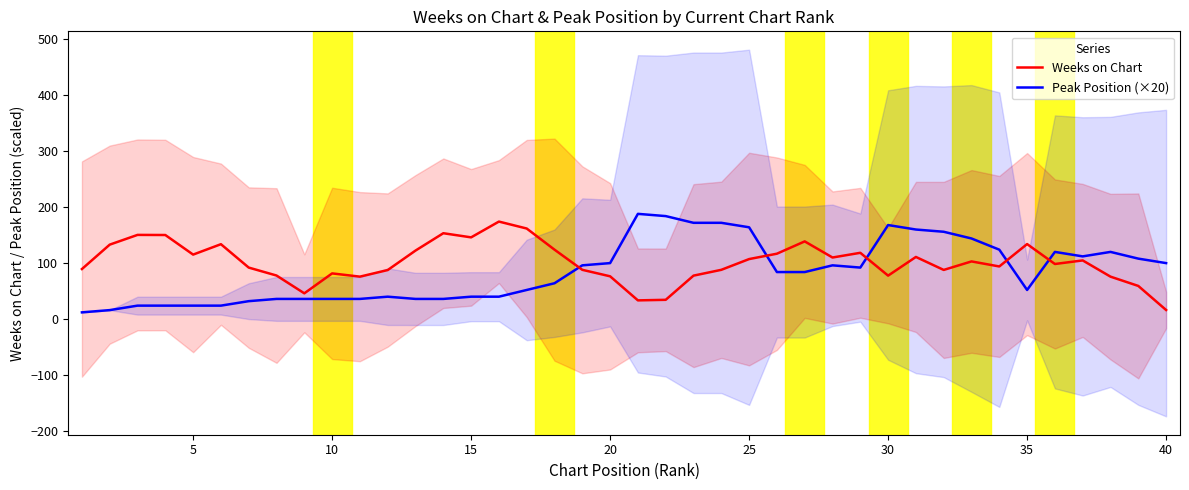

The value of Weeks on Chart at 10 is 120.0. True or false?

False